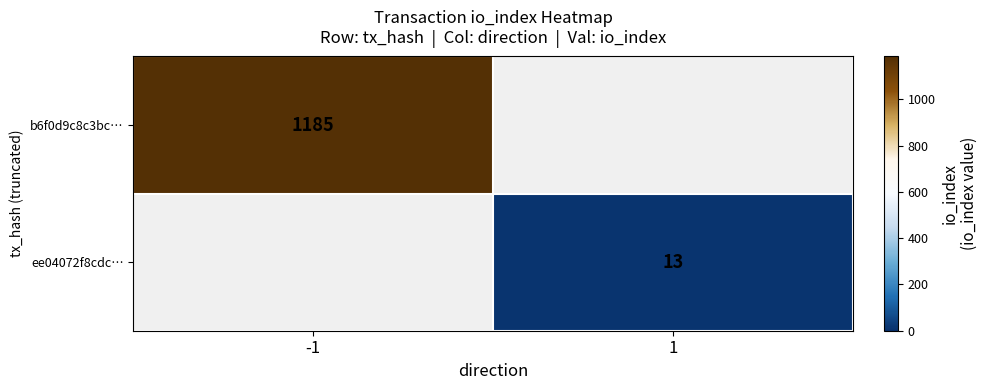

True or false: ee04072f8cdc… has a value of 5 at 1.

False